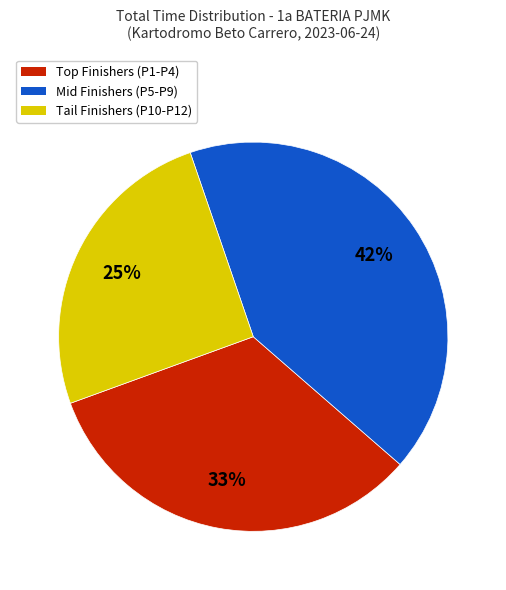

Which has a higher value, Tail Finishers (P10-P12) or Mid Finishers (P5-P9)?

Mid Finishers (P5-P9)